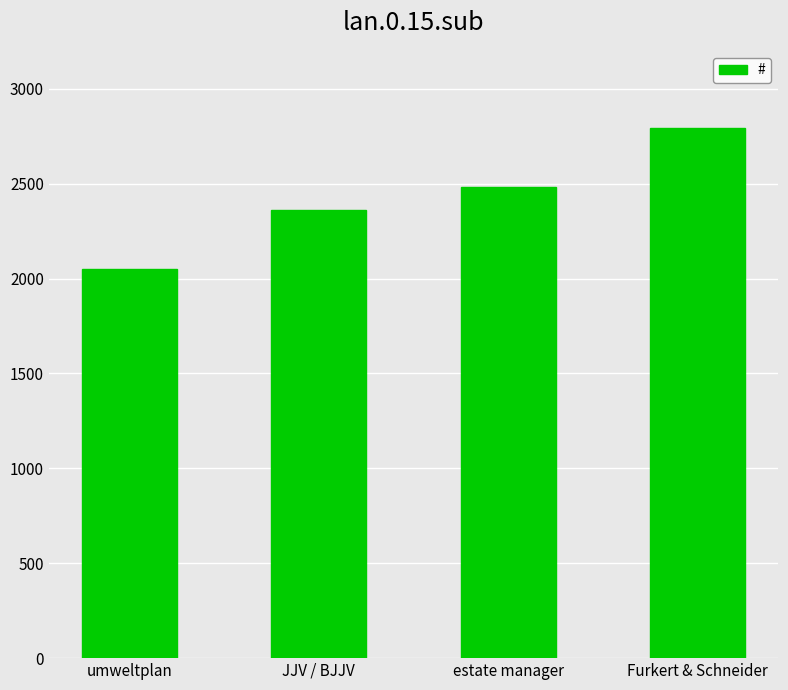

Reading left to right, list all the values displayed in this chart.

2052	2362	2485	2791